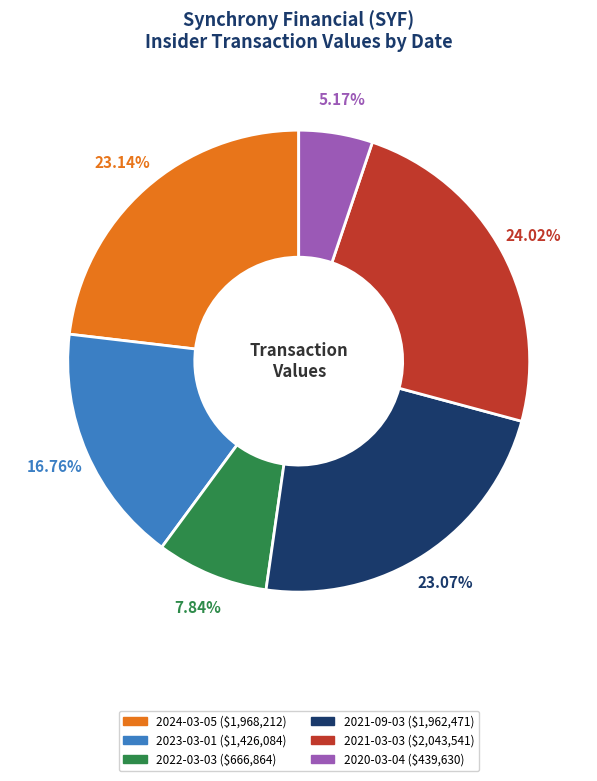

What is the ratio of the value at 2022-03-03 to the value at 2021-03-03?

0.3